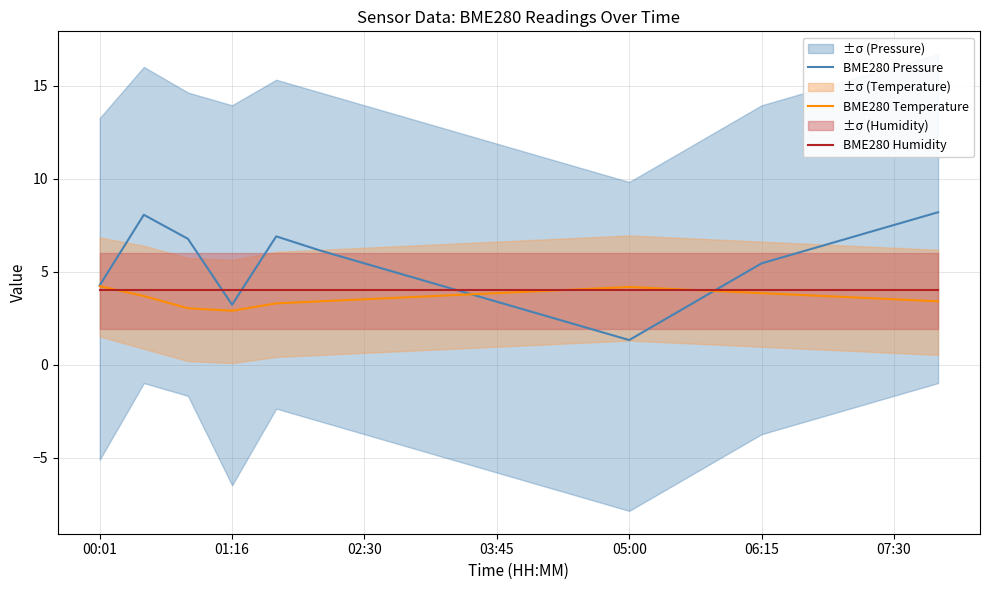

Is it true that BME280 Pressure equals 5.5 at 02:30?

True